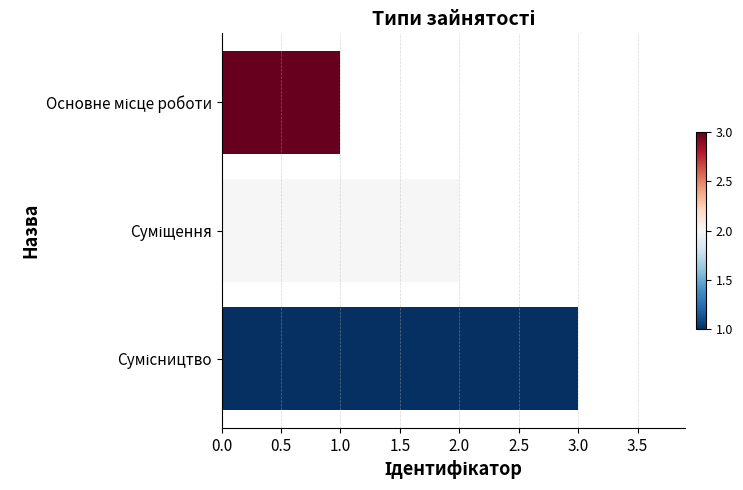

What is the sum of all values?

6